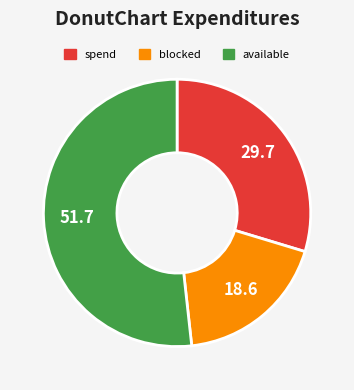

Count the number of slices in the pie.

3